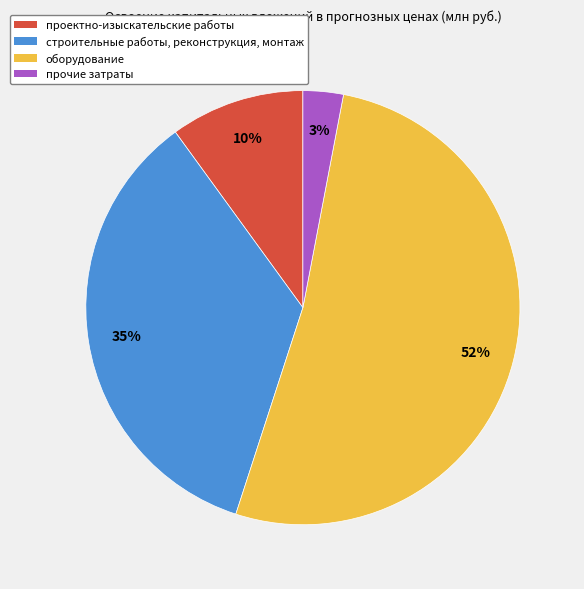

True or false: строительные работы, реконструкция, монтаж accounts for 28% of the total.

False